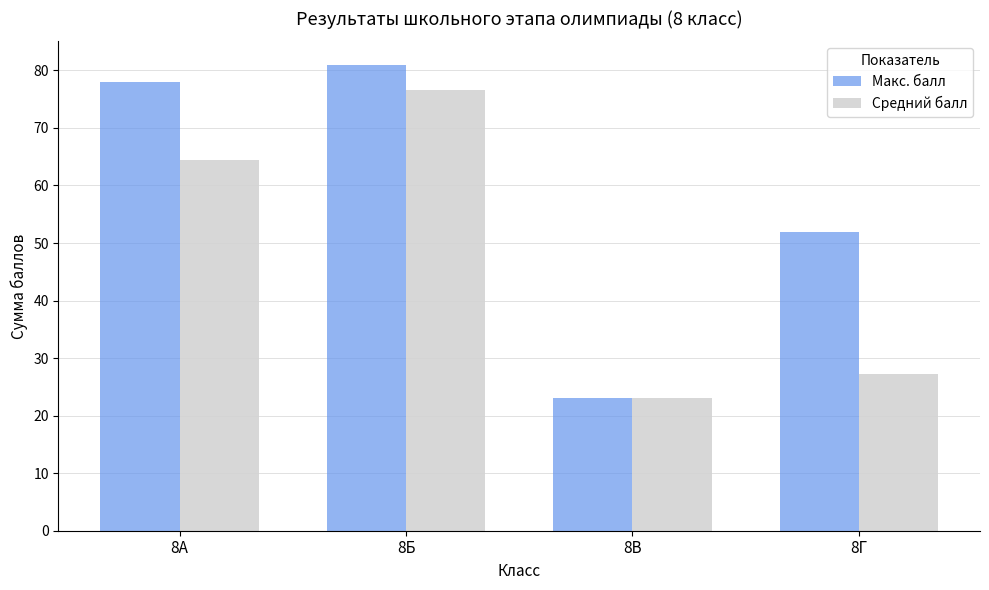

List the labels in order of Средний балл value, smallest first.

8В, 8Г, 8А, 8Б